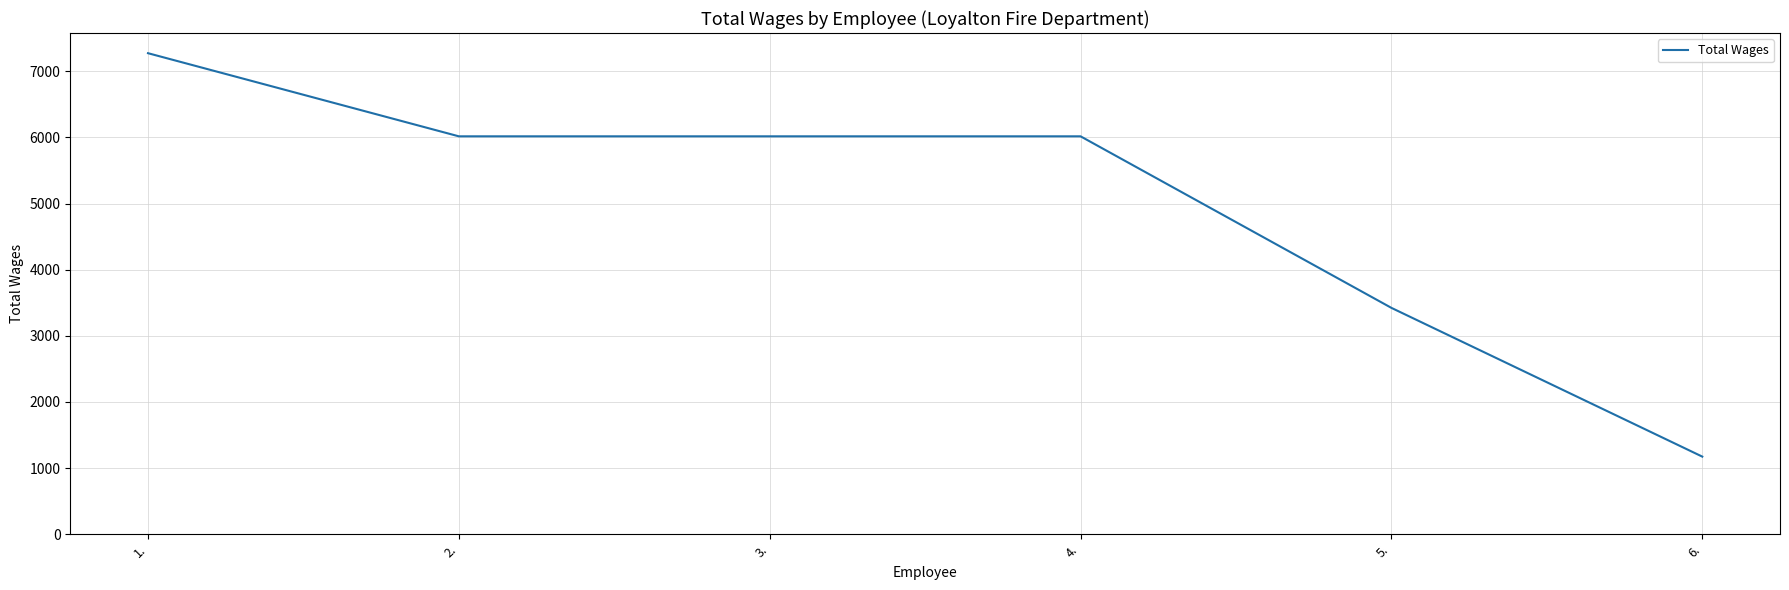

True or false: the data has more than 2 interior local peaks.

False